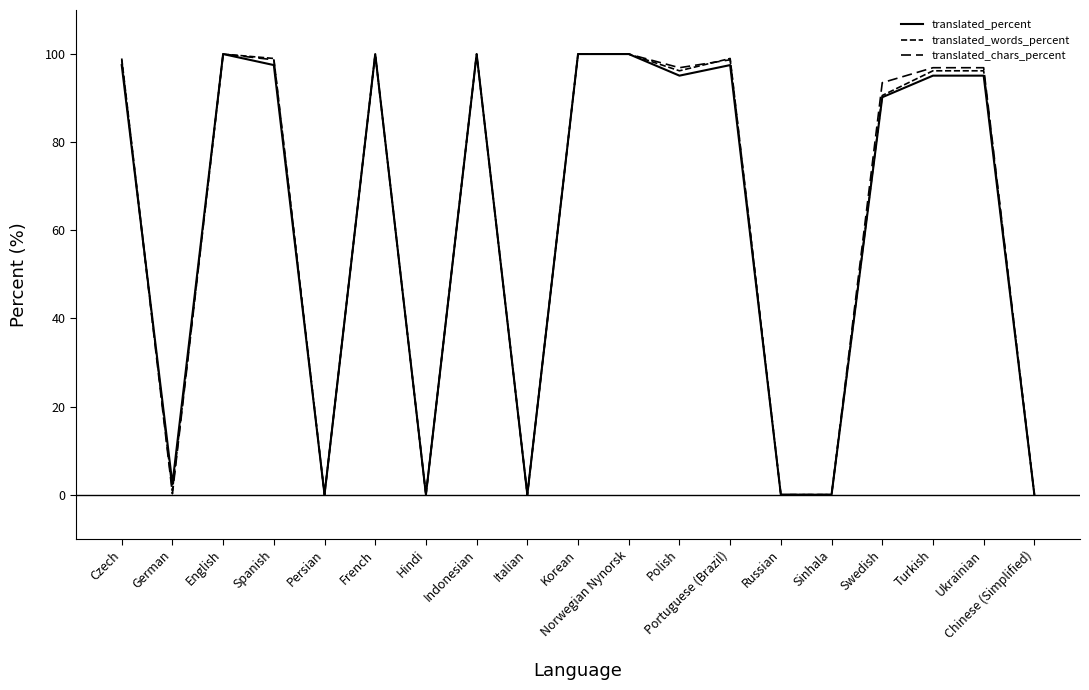

How many lines are shown in the chart?

3